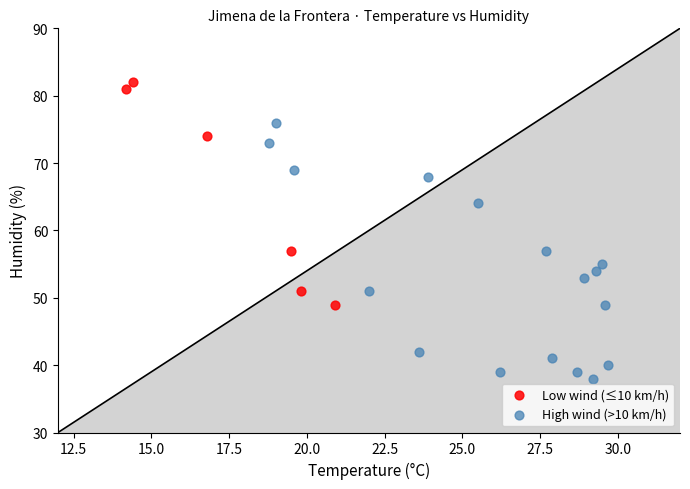

Which series has the largest Y range (max minus min)?

High wind (>10 km/h)